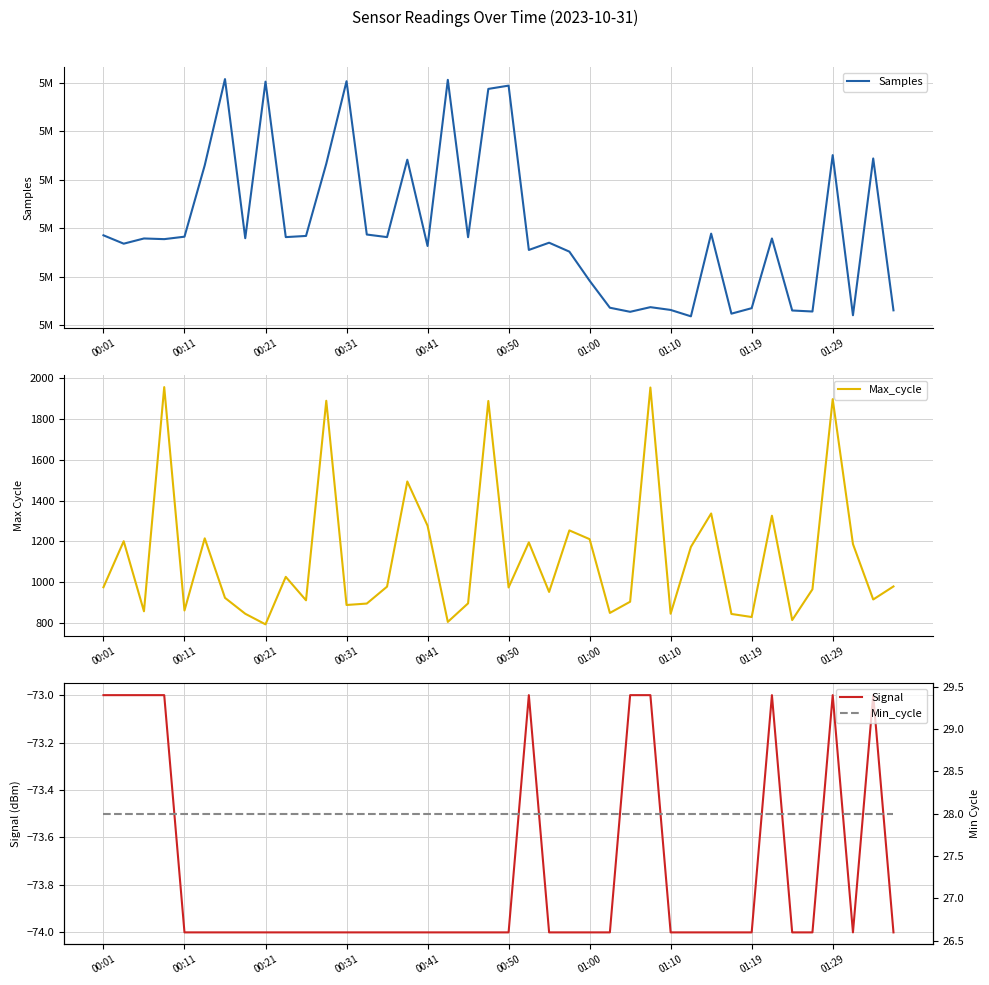

What is the difference between the second highest and second lowest values in the Samples series?

48481